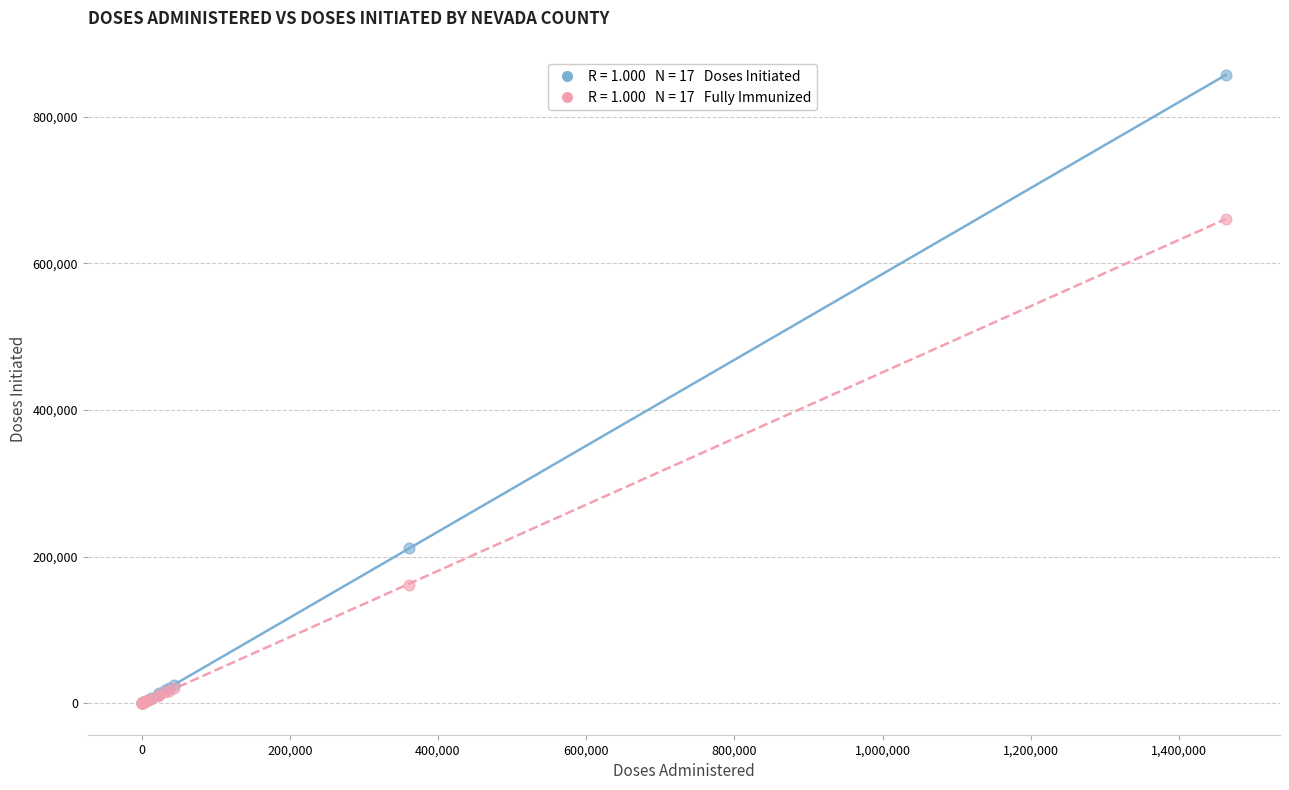

Across all series, what Y value is closest to 428511?

211168